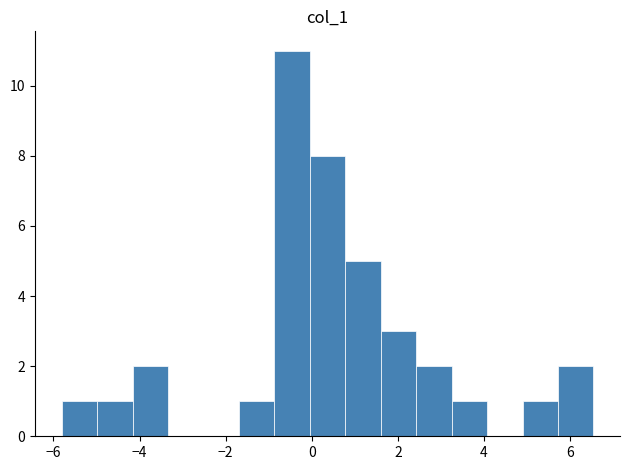

Reading left to right, transcribe this chart: for each bar, give the range it covers on the x-axis and its height. Neither the bar edges nor the heights are printed on the chart, so give them approximately, as read against the axes.

-5.8 to -5.0: 1
-5.0 to -4.2: 1
-4.2 to -3.4: 2
-3.4 to -2.6: 0
-2.6 to -1.6: 0
-1.6 to -0.8: 1
-0.8 to 0.0: 11
0.0 to 0.8: 8
0.8 to 1.6: 5
1.6 to 2.4: 3
2.4 to 3.2: 2
3.2 to 4.0: 1
4.0 to 4.8: 0
4.8 to 5.8: 1
5.8 to 6.6: 2